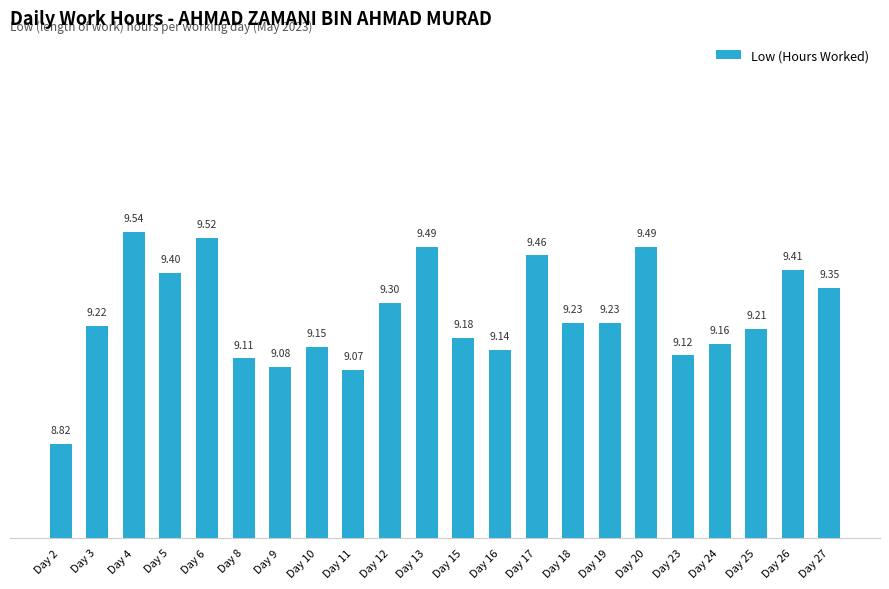

Count the number of categories in the chart.

22